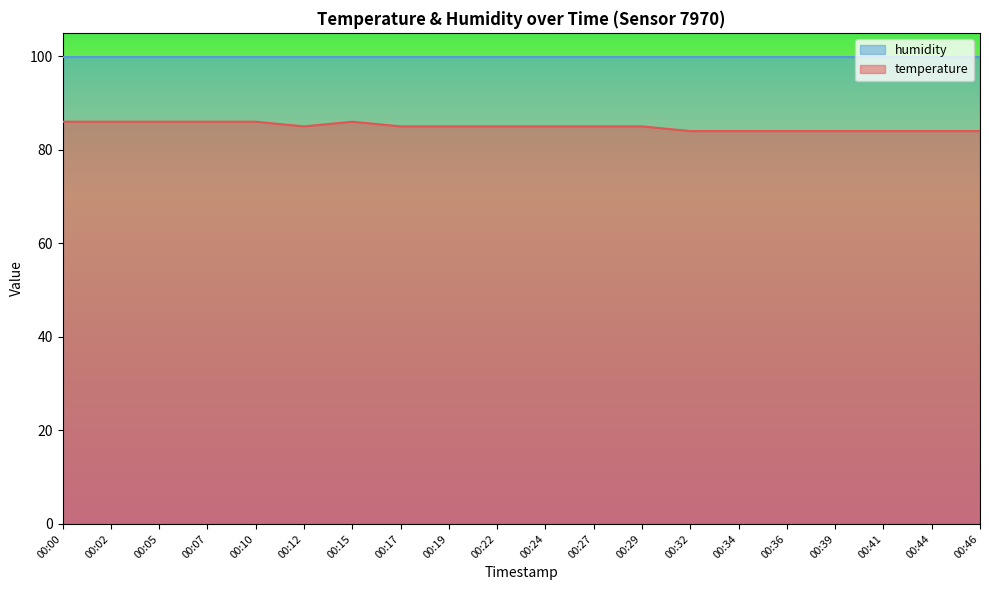

At which label does the data first exceed 85?

00:00